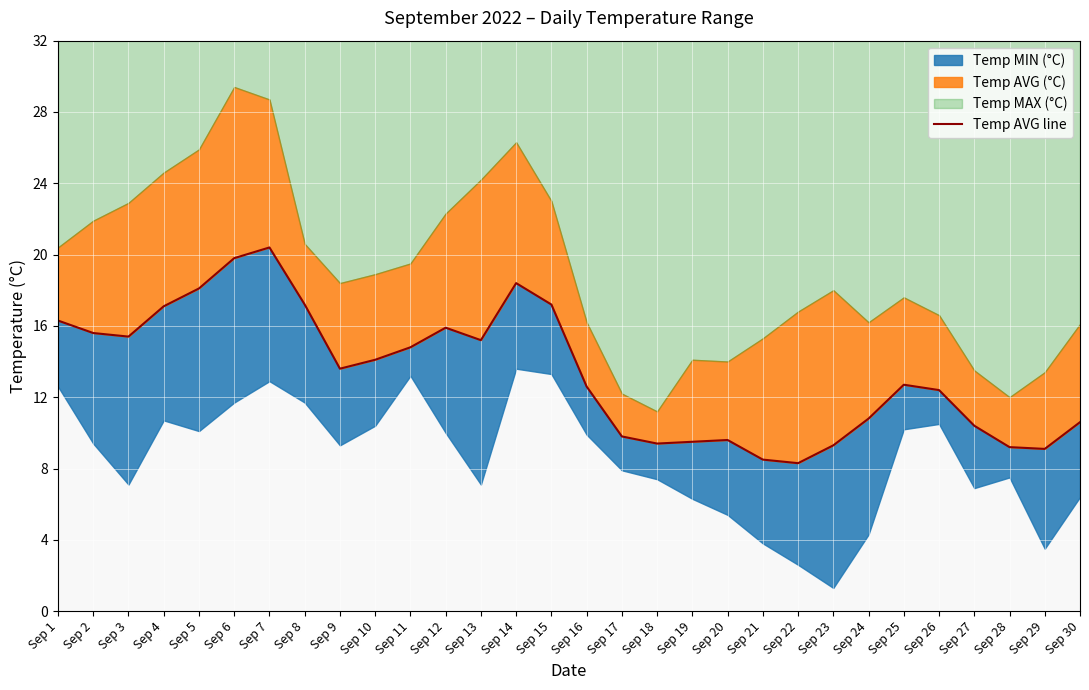

Reading right to left, extract all data points from this chart.

10.6	9.1	9.2	10.4	12.4	12.7	10.8	9.3	8.3	8.5	9.6	9.5	9.4	9.8	12.6	17.2	18.4	15.2	15.9	14.8	14.1	13.6	17.2	20.4	19.8	18.1	17.1	15.4	15.6	16.3